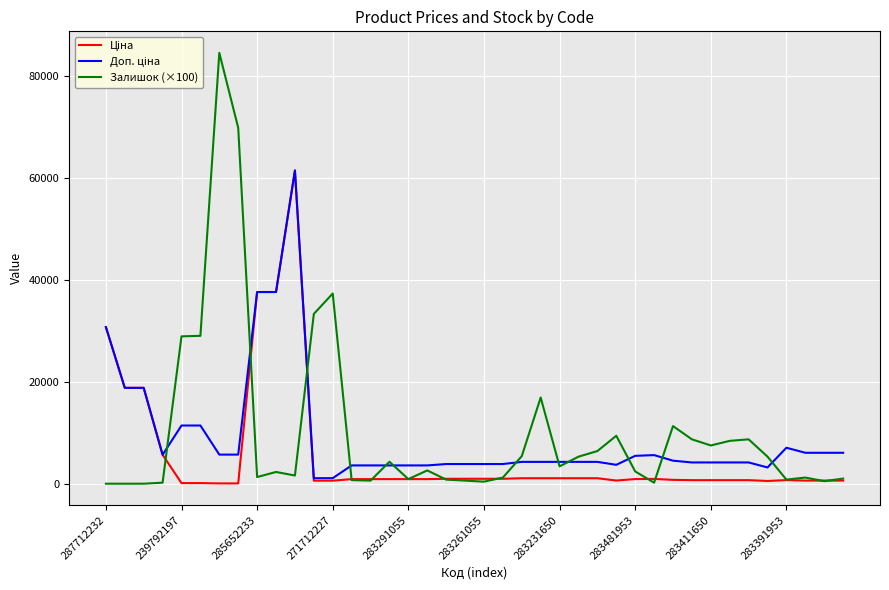

Which series has the largest range (max minus min)?

Залишок (×100)